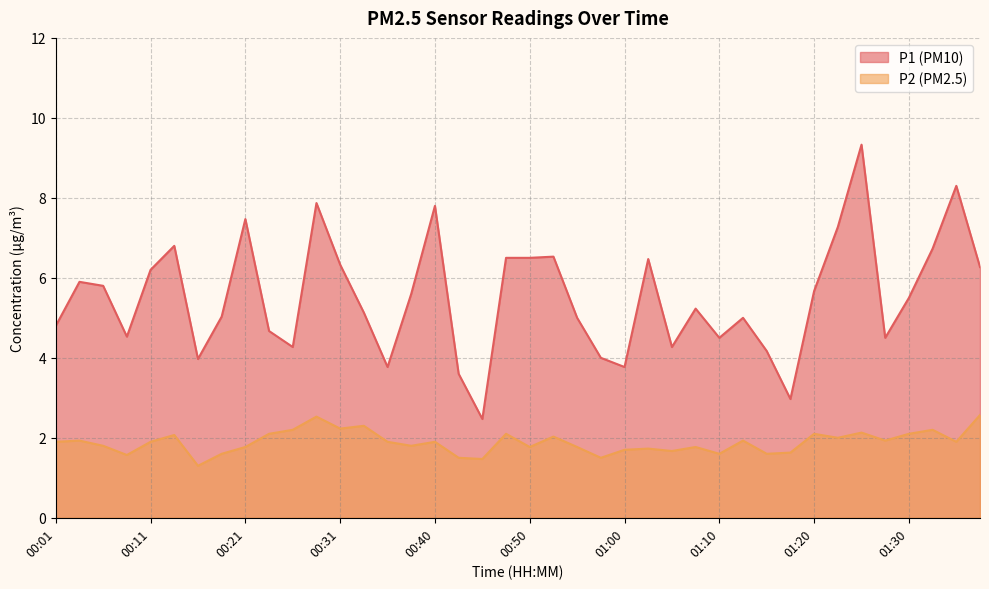

Where is the first local maximum for P1?

00:03